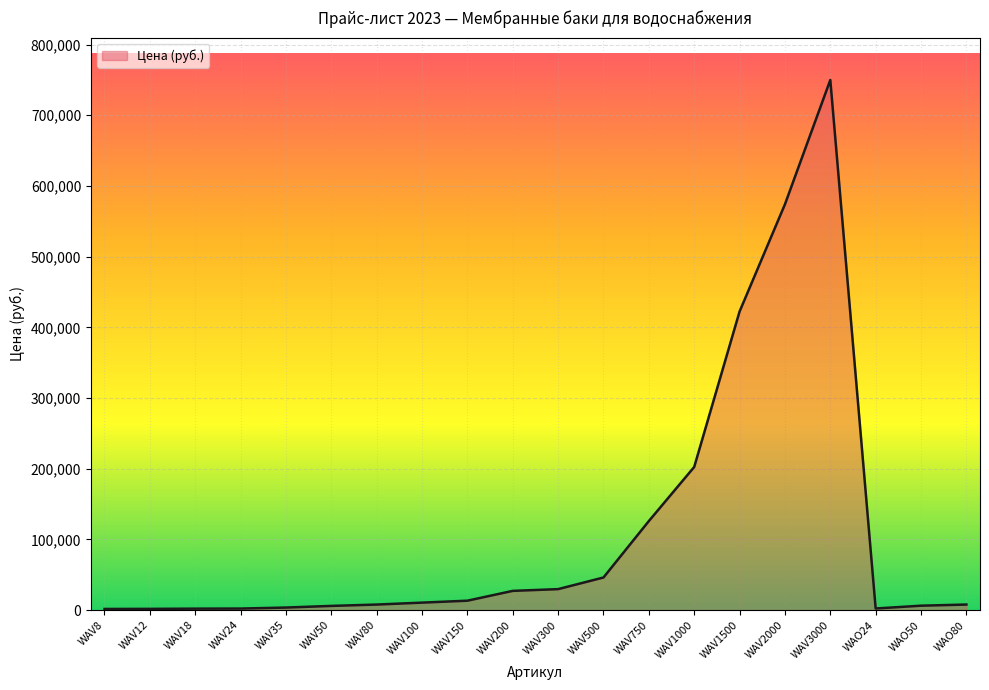

What is the difference between the maximum and minimum values?

748260